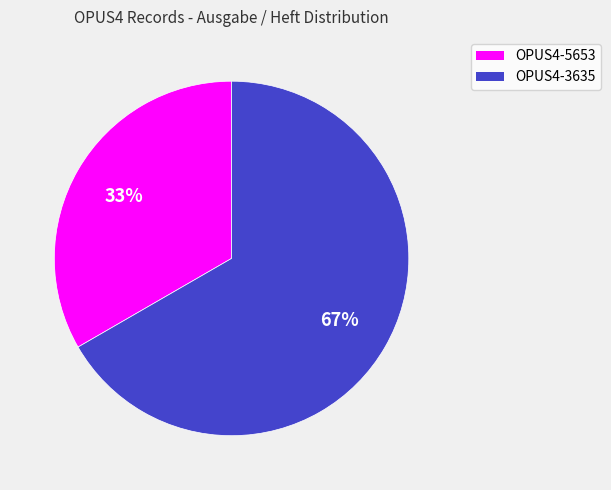

Which has a higher value, OPUS4-3635 or OPUS4-5653?

OPUS4-3635